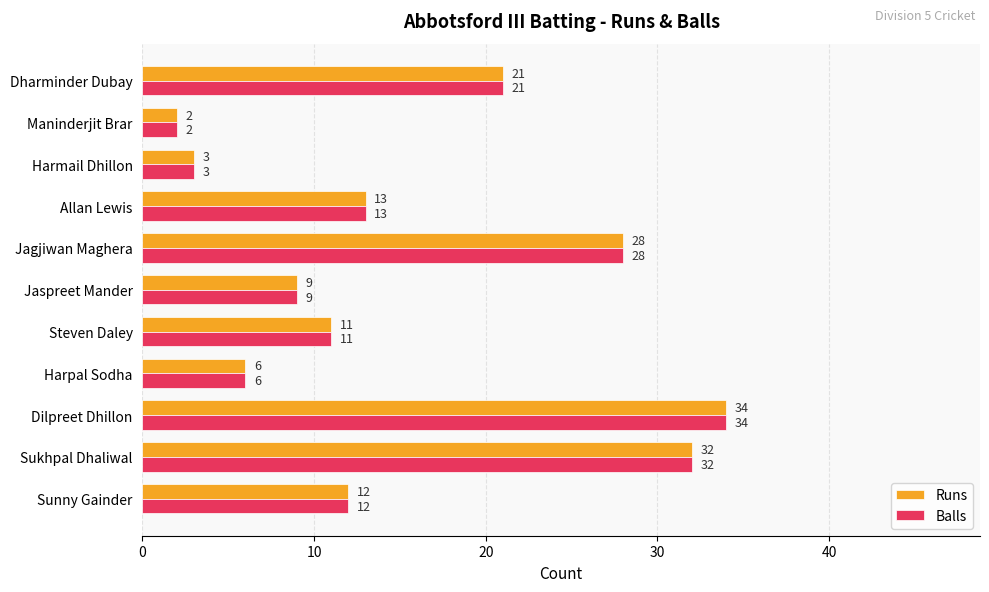

What are all the series names shown in the legend?

Runs, Balls